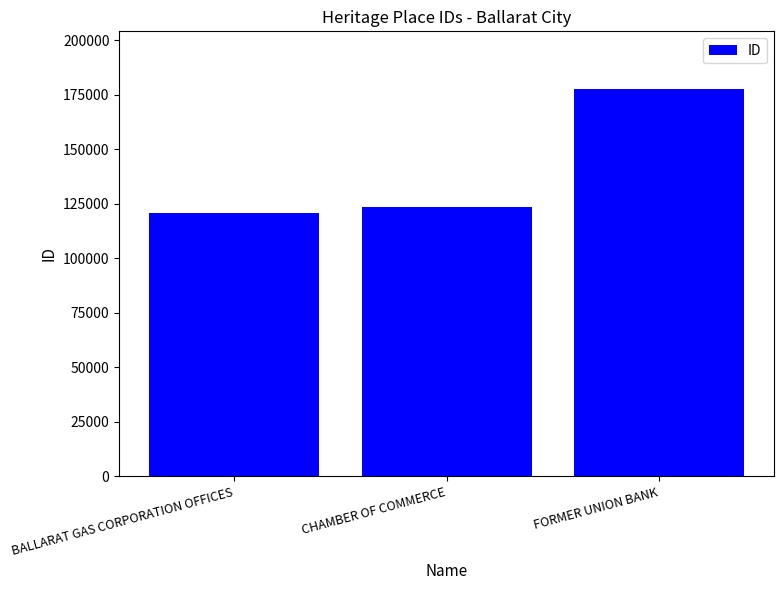

What is the change in value from BALLARAT GAS CORPORATION OFFICES to CHAMBER OF COMMERCE?

+2881